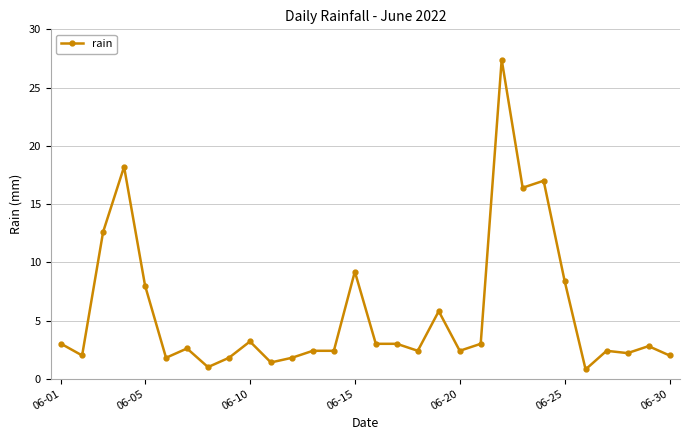

What is the value of the 10th point from the left?

3.2